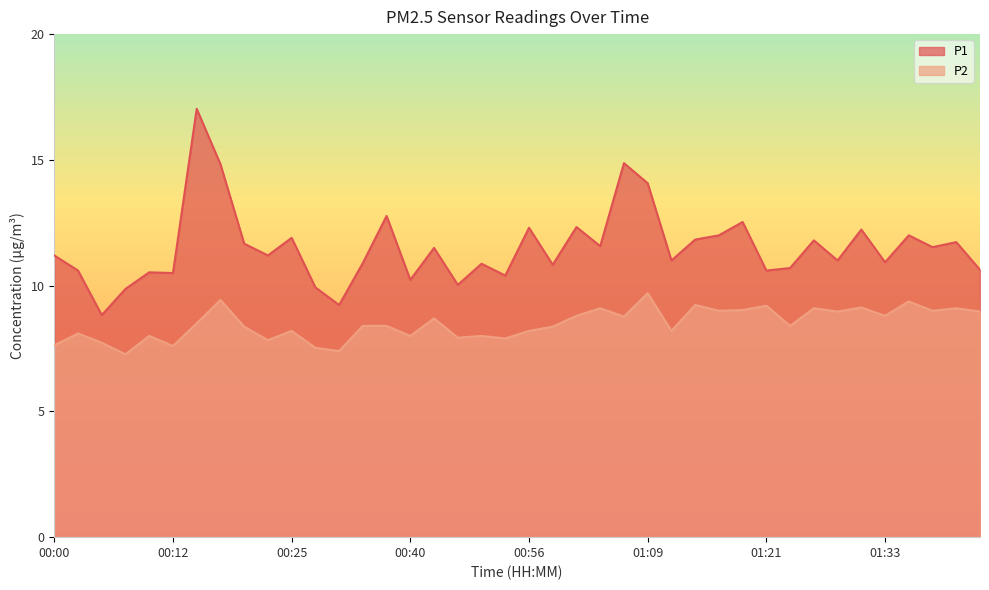

What is the difference between the second highest and minimum values in the P1 series?

6.0